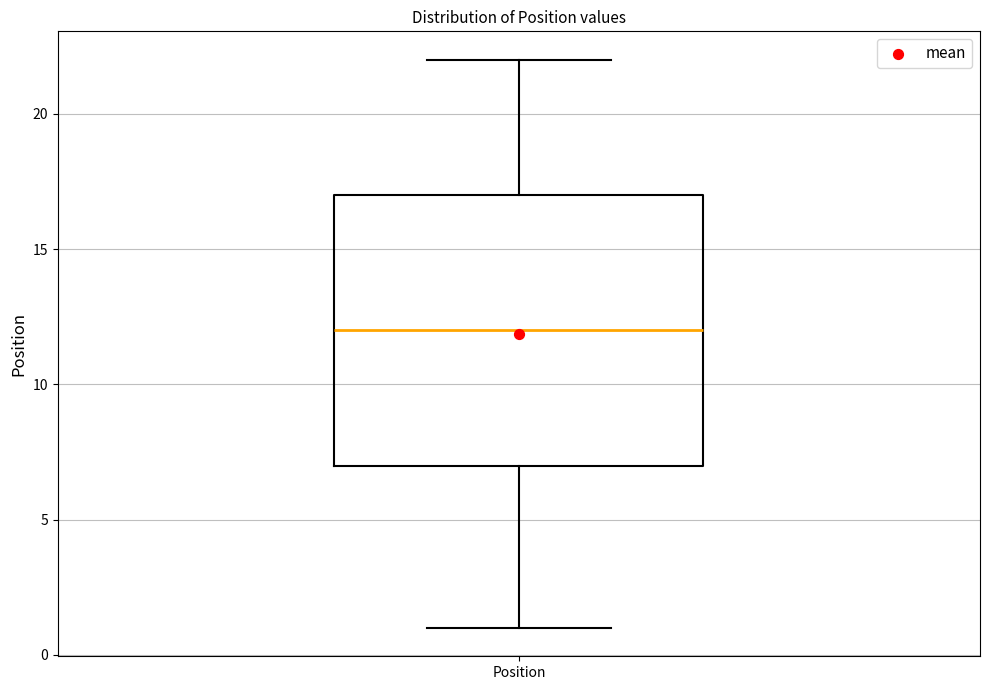

Where does the upper whisker of the box for Position end on the y-axis? The values are not printed on the chart, so give them approximately, as read against the axis.

22